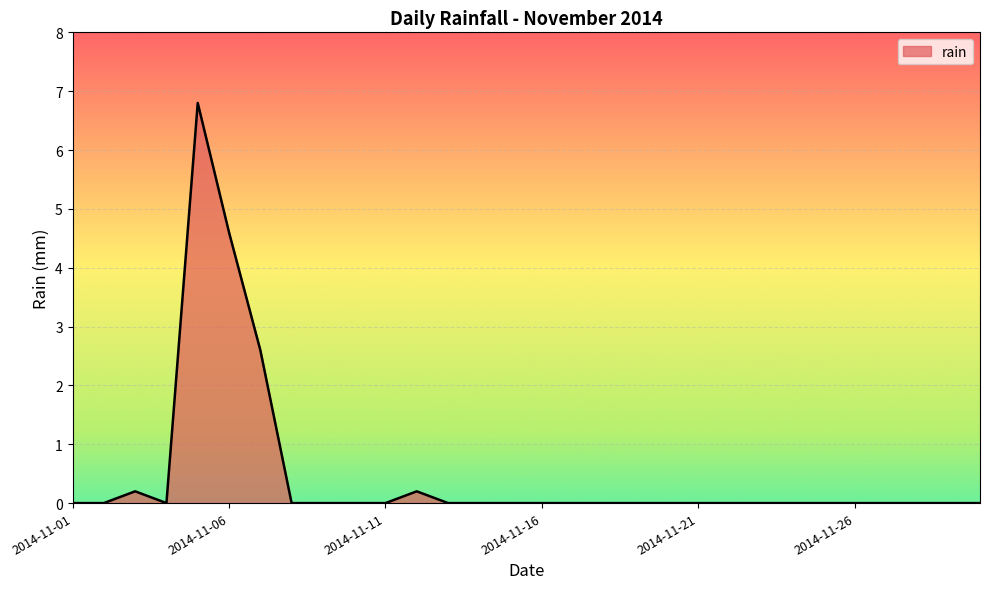

Count the number of data series in this chart.

1